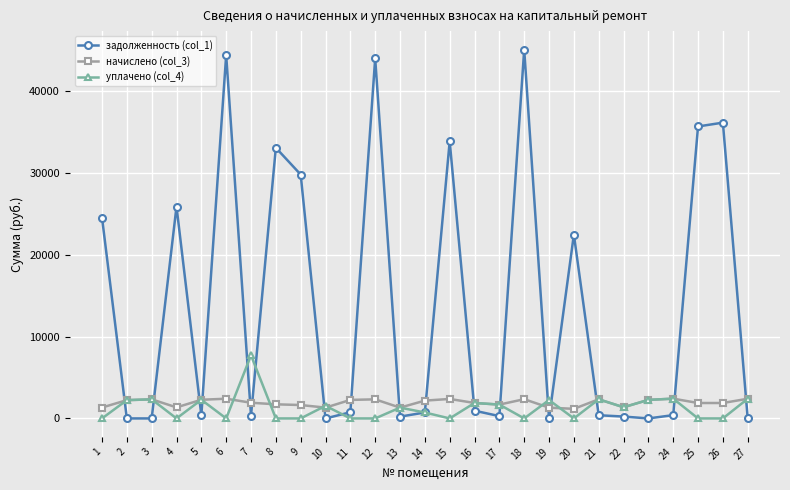

How many values in the задолженность (col_1) series exceed 725?

14